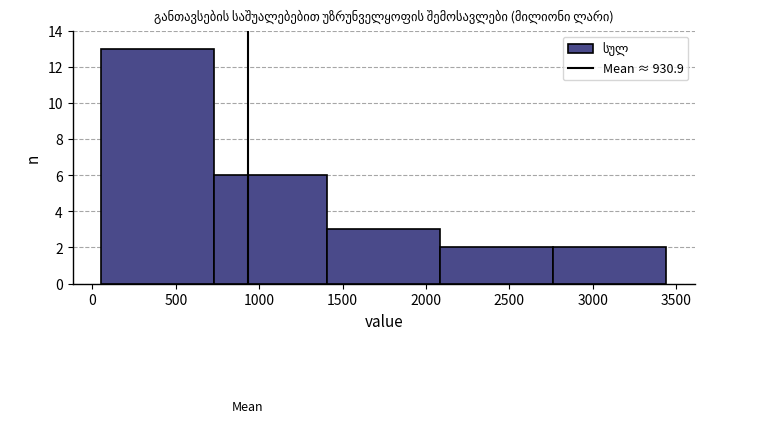

Reading left to right, list every bar in this chart as the range it spans on the x-axis followed by its height. Neither the bar edges nor the heights are printed on the chart, so give them approximately, as read against the axes.

50 to 750: 13
750 to 1400: 6
1400 to 2100: 3
2100 to 2750: 2
2750 to 3450: 2